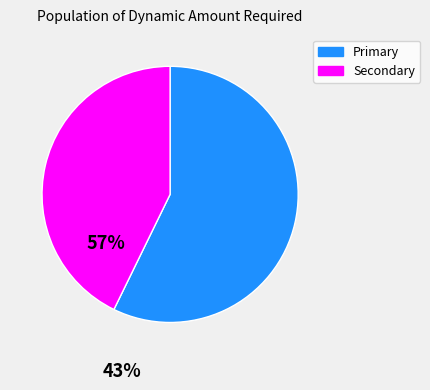

Rank the categories by value from lowest to highest.

Secondary, Primary